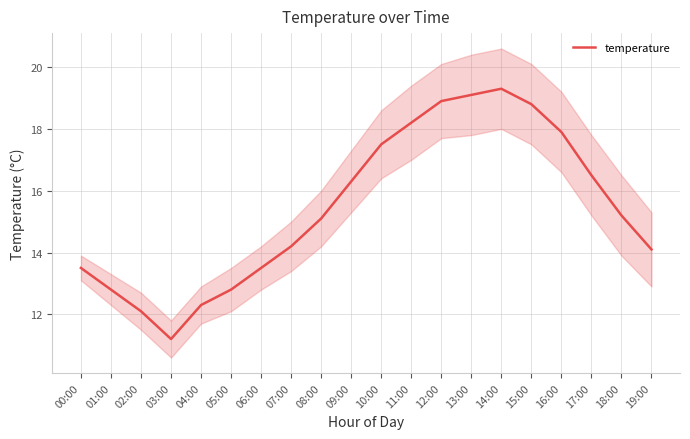

Reading left to right, transcribe all the data shown in this chart.

00:00=13.5	01:00=12.8	02:00=12.1	03:00=11.2	04:00=12.3	05:00=12.8	06:00=13.5	07:00=14.2	08:00=15.1	09:00=16.3	10:00=17.5	11:00=18.2	12:00=18.9	13:00=19.1	14:00=19.3	15:00=18.8	16:00=17.9	17:00=16.5	18:00=15.2	19:00=14.1